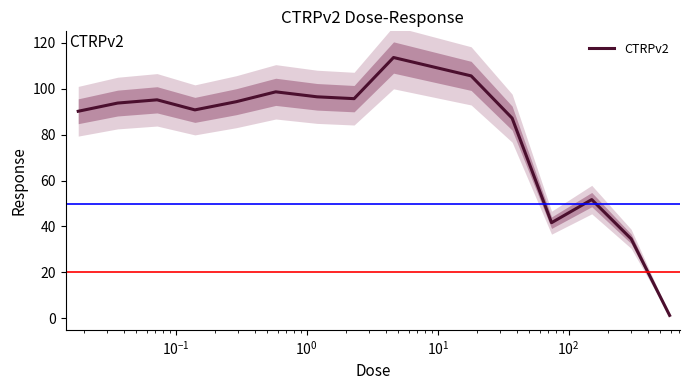

Count the number of categories in the chart.

15